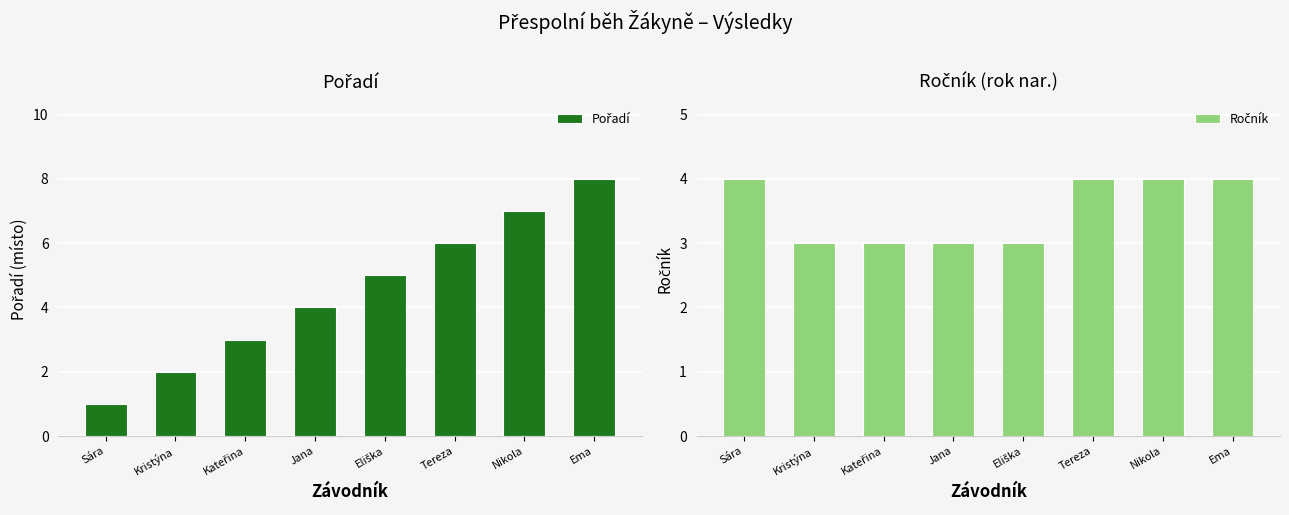

What is the spread (max minus min) of values at Tereza?

2